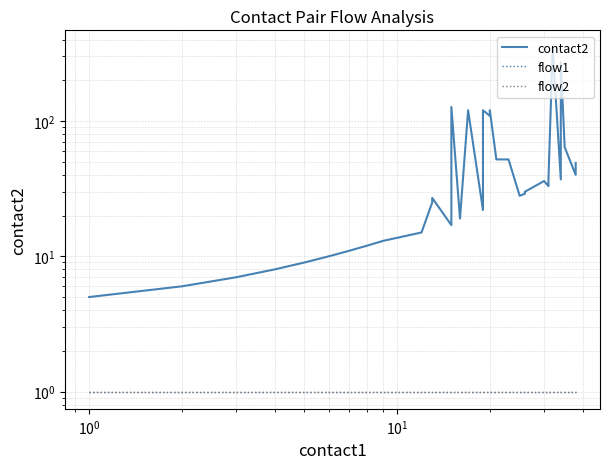

True or false: flow1 has more than 0 points higher than both neighbors.

False